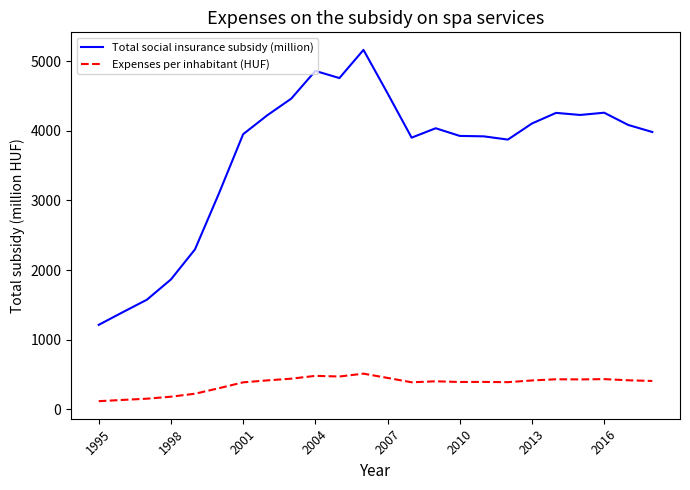

Which series has the largest total across all categories?

Total social insurance subsidy (million)